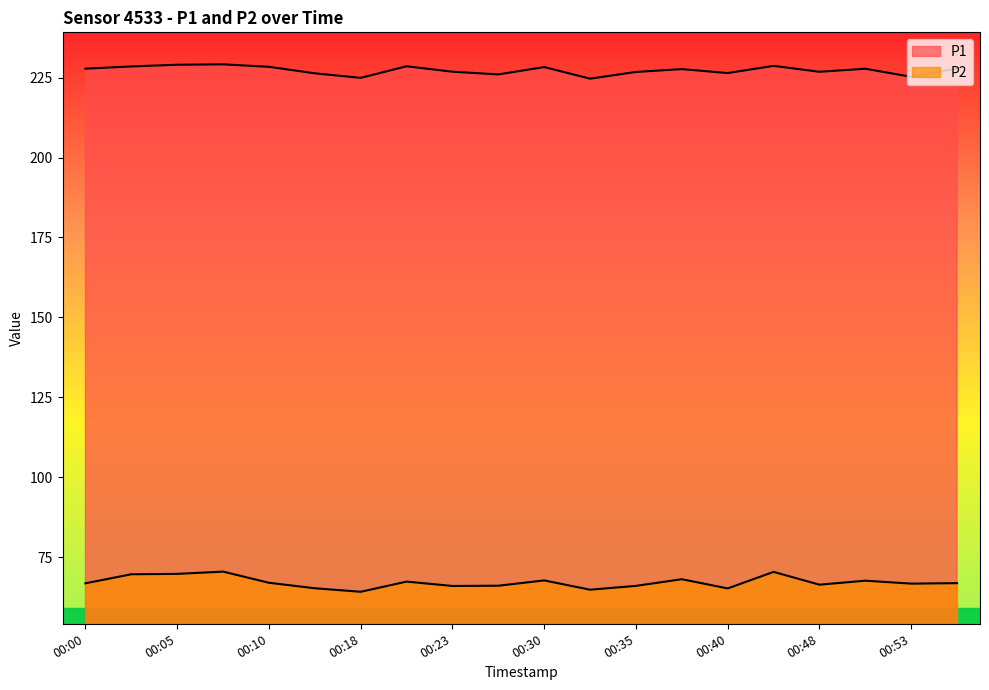

The P1 series shows 357.3 at 00:48. True or false?

False